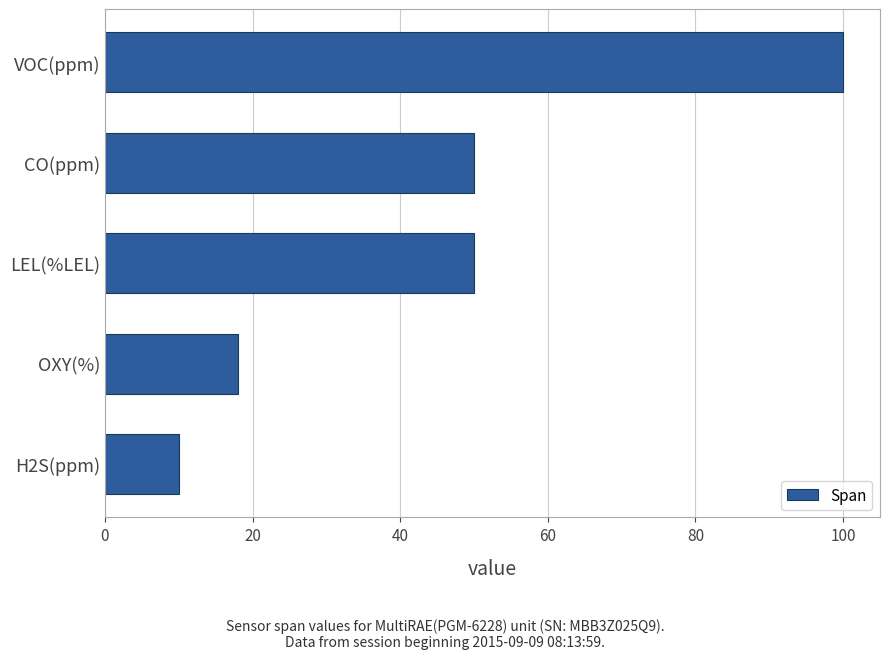

Which has a higher value, VOC(ppm) or CO(ppm)?

VOC(ppm)